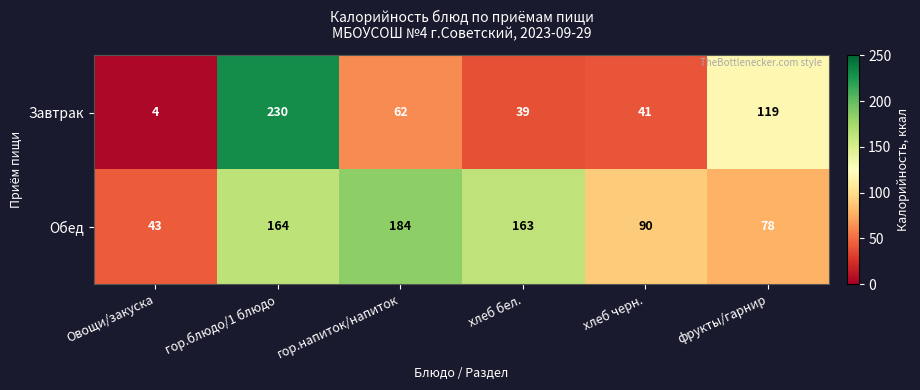

True or false: Обед has a value of 31 at хлеб черн..

False